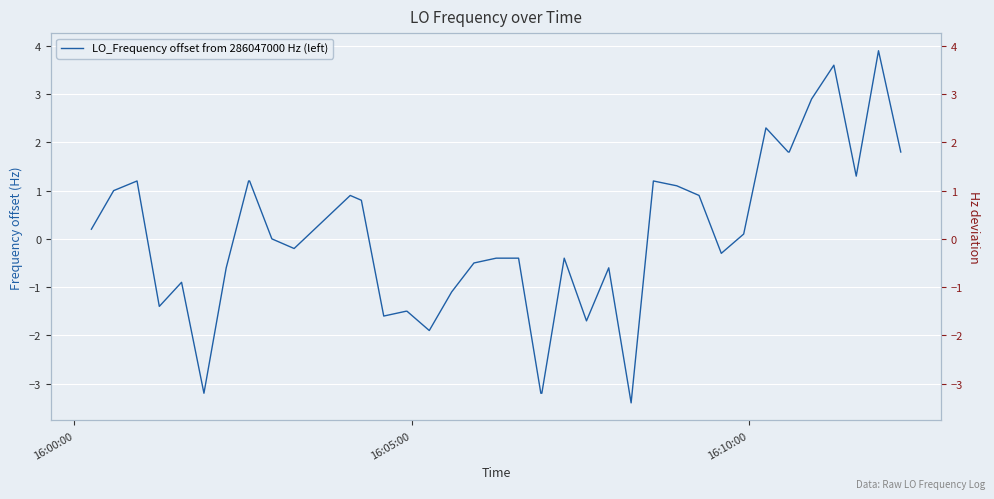

Is it true that the value at 4 is -1.3?

False